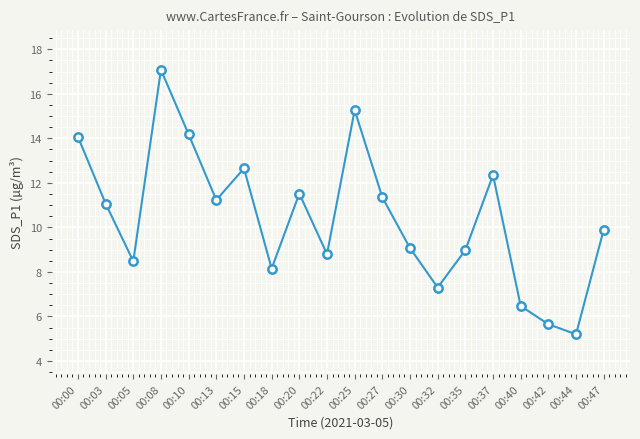

What is the value of the 4th point from the left?

17.1